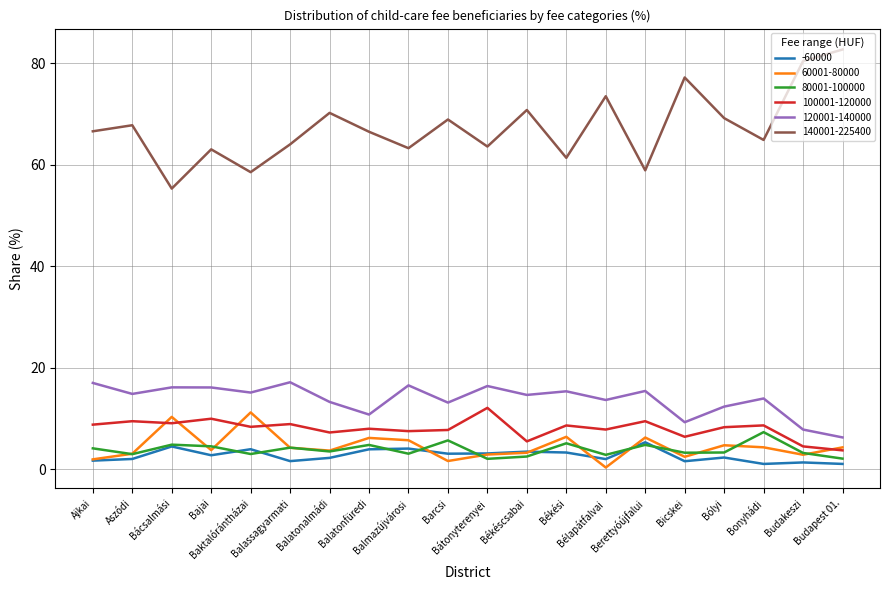

What is the minimum value for 120001-140000?

6.2